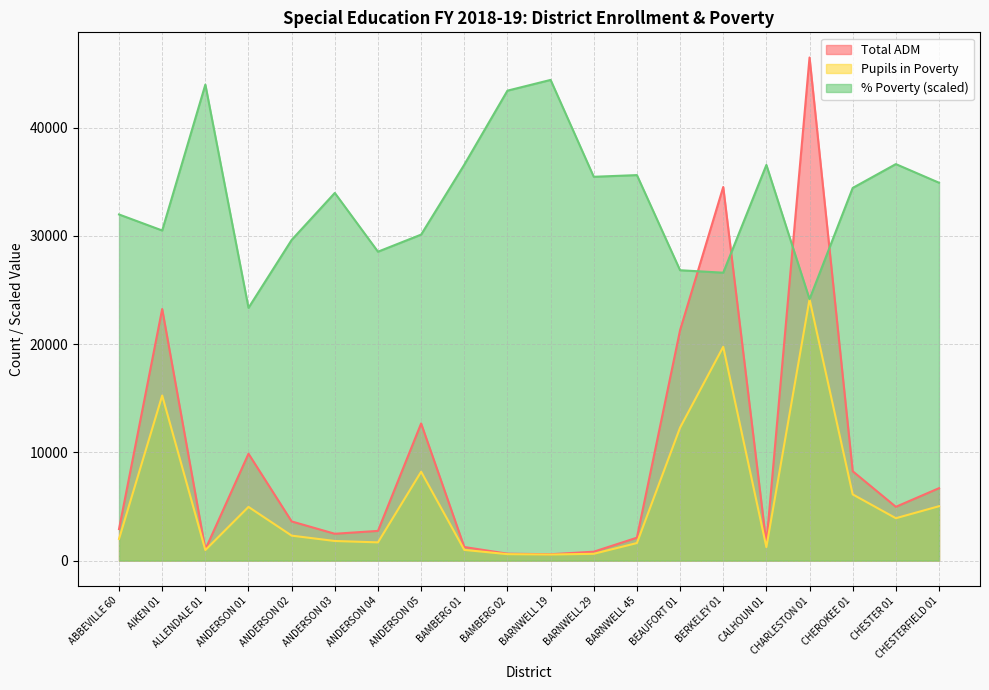

What is the sum of all Pupils in Poverty values?

114105.3